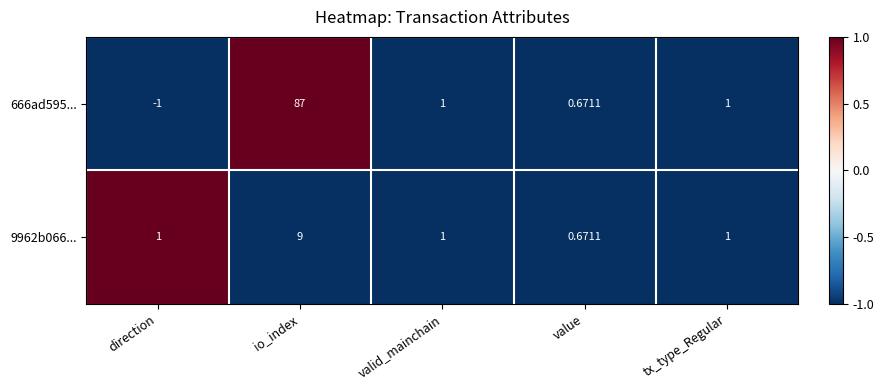

Which series has the largest total across all categories?

666ad595...